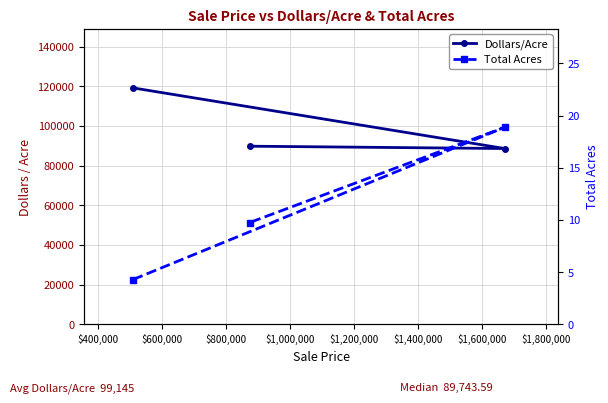

What is the difference between the maximum and minimum values in the Dollars/Acre series?

30571.7